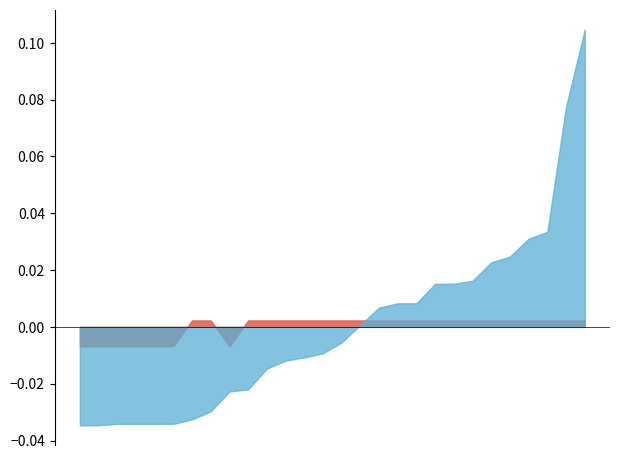

What are all the series names shown in the legend?

Total Wages, Total Retirement & Health Contribution